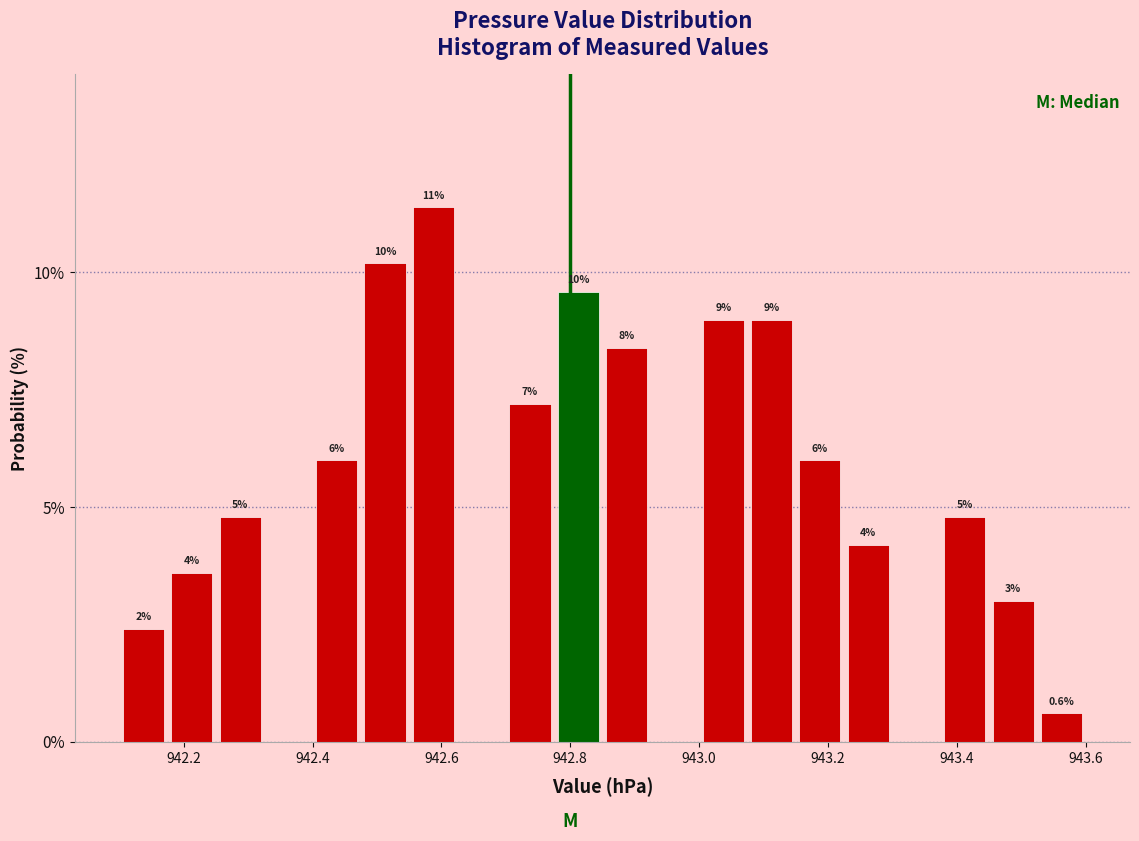

Around what value on the x-axis is the tallest bar? Give the approximate position of its centre, as read against the axis.

942.58